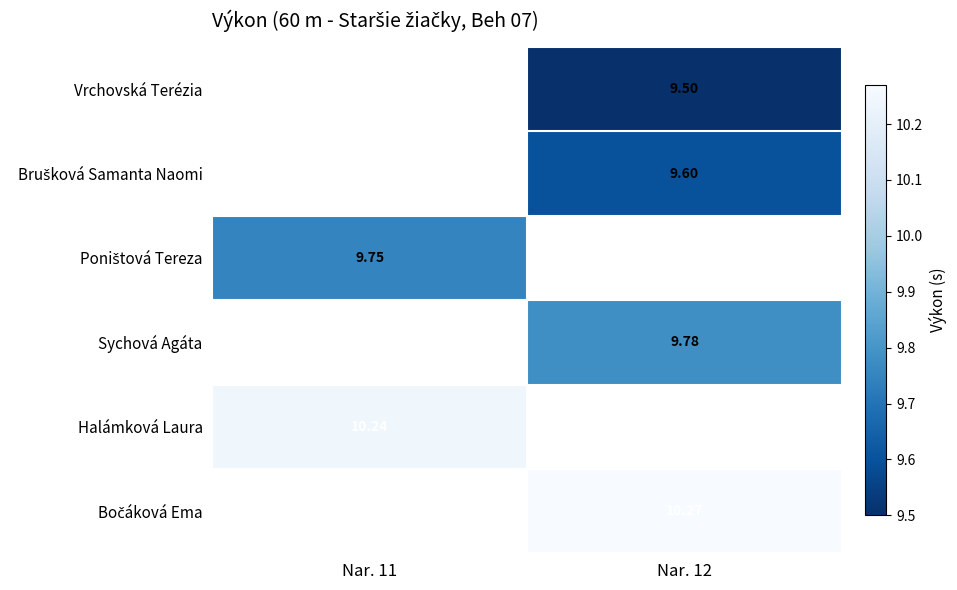

Which label corresponds to the largest value in the chart?

Nar. 12